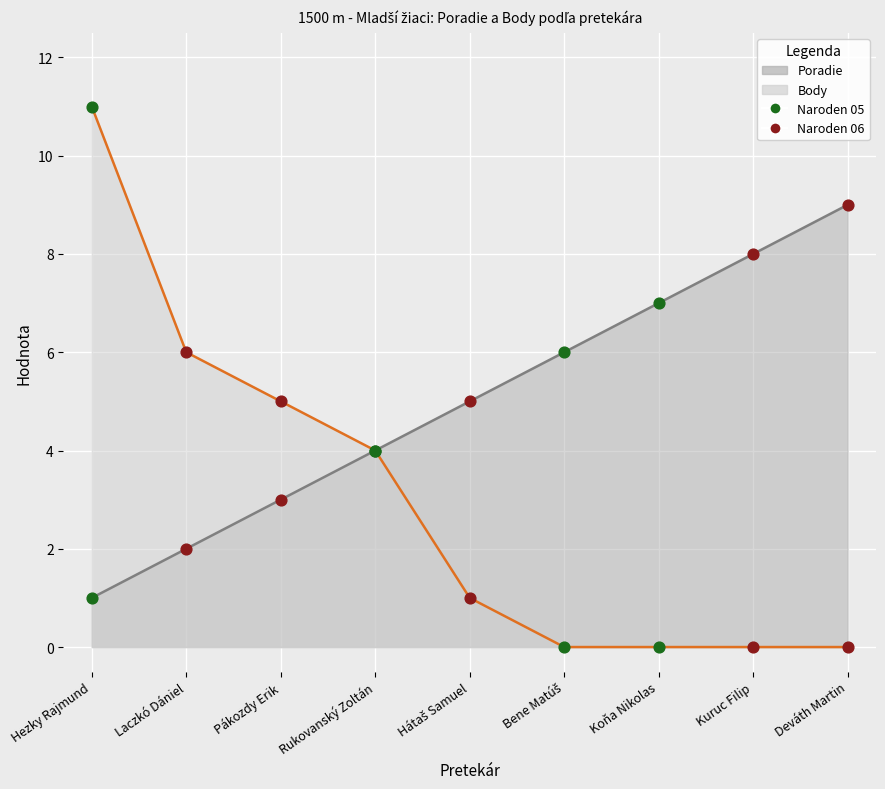

Which series reaches the maximum Y coordinate?

Body